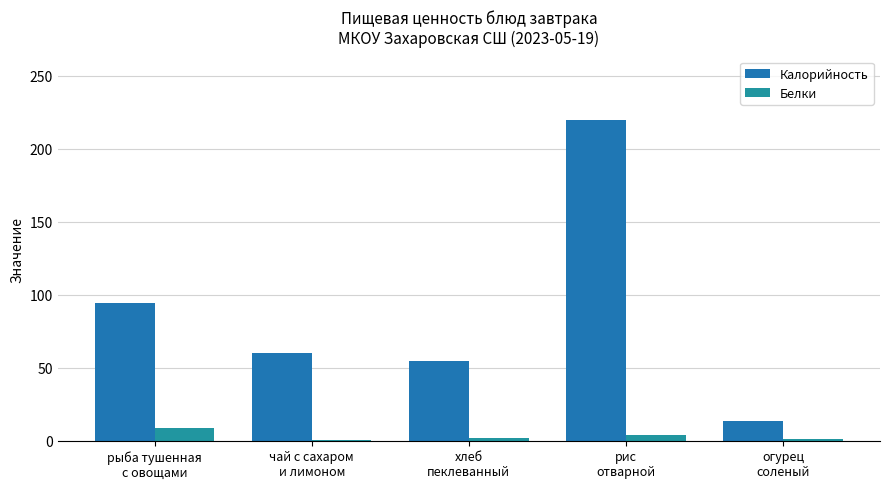

What is the maximum value shown in the chart?

219.3